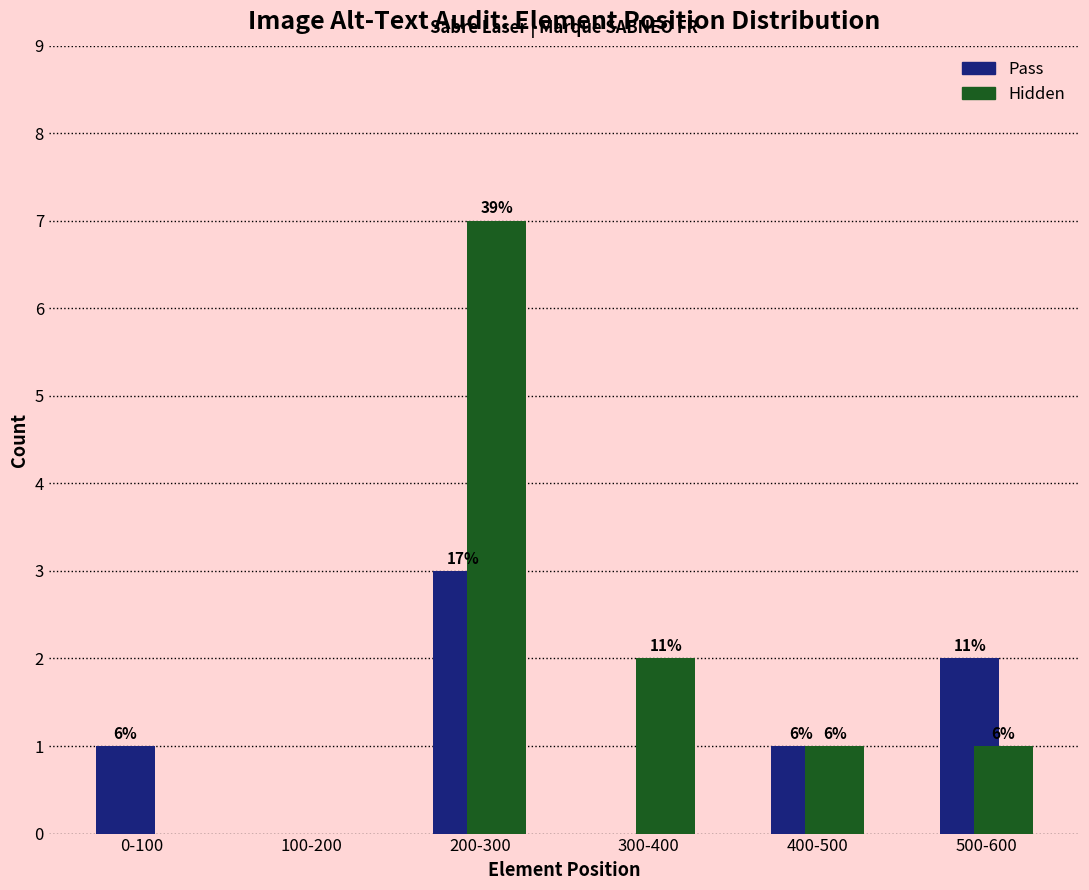

What are all the series names shown in the legend?

Pass, Hidden